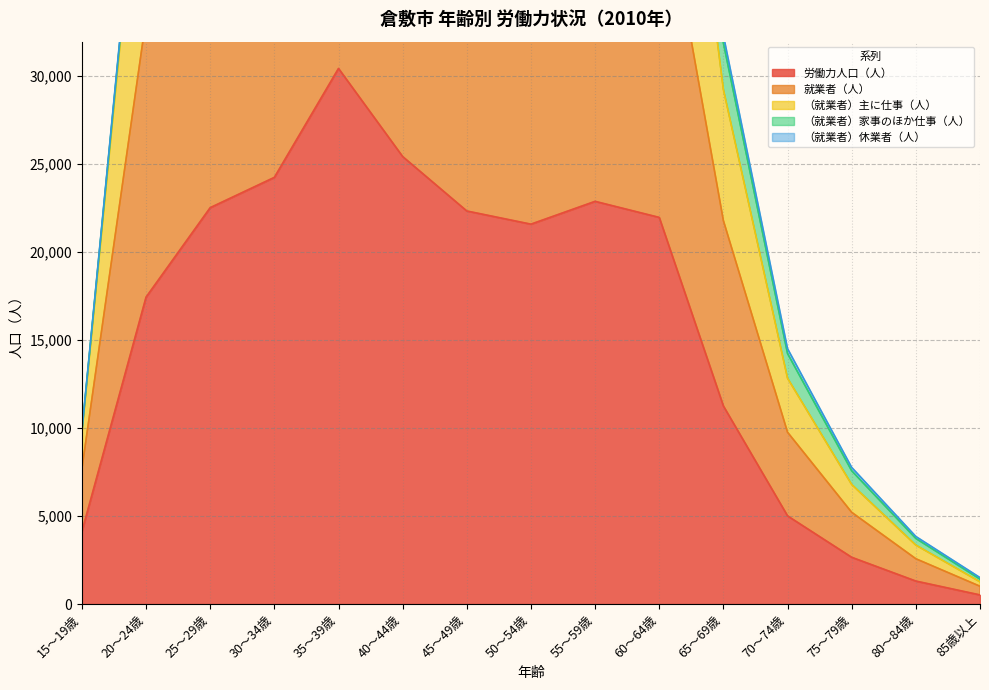

What is the difference between the 労働力人口（人） values at 25～29歳 and 45～49歳?

189